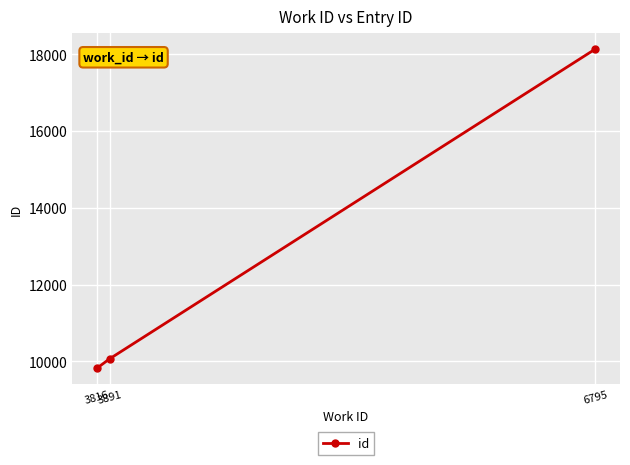

List the labels in order of value, smallest first.

3816, 3891, 6795